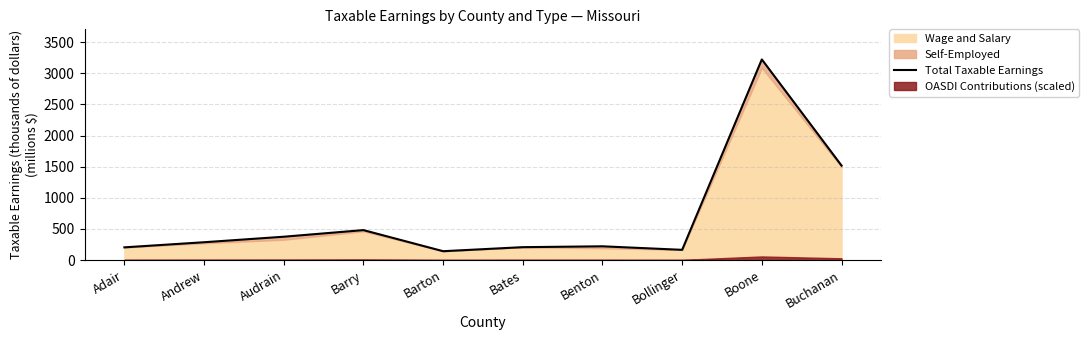

List the labels in order of value, smallest first.

Barton, Bollinger, Adair, Bates, Benton, Andrew, Audrain, Barry, Buchanan, Boone